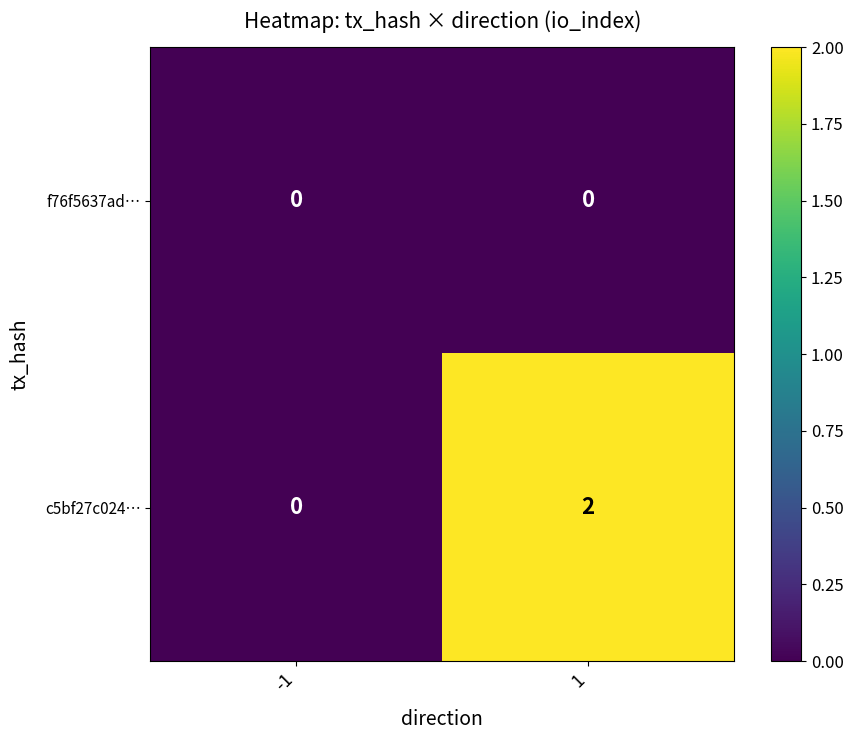

True or false: f76f5637ad… has a value of 0 at -1.

True